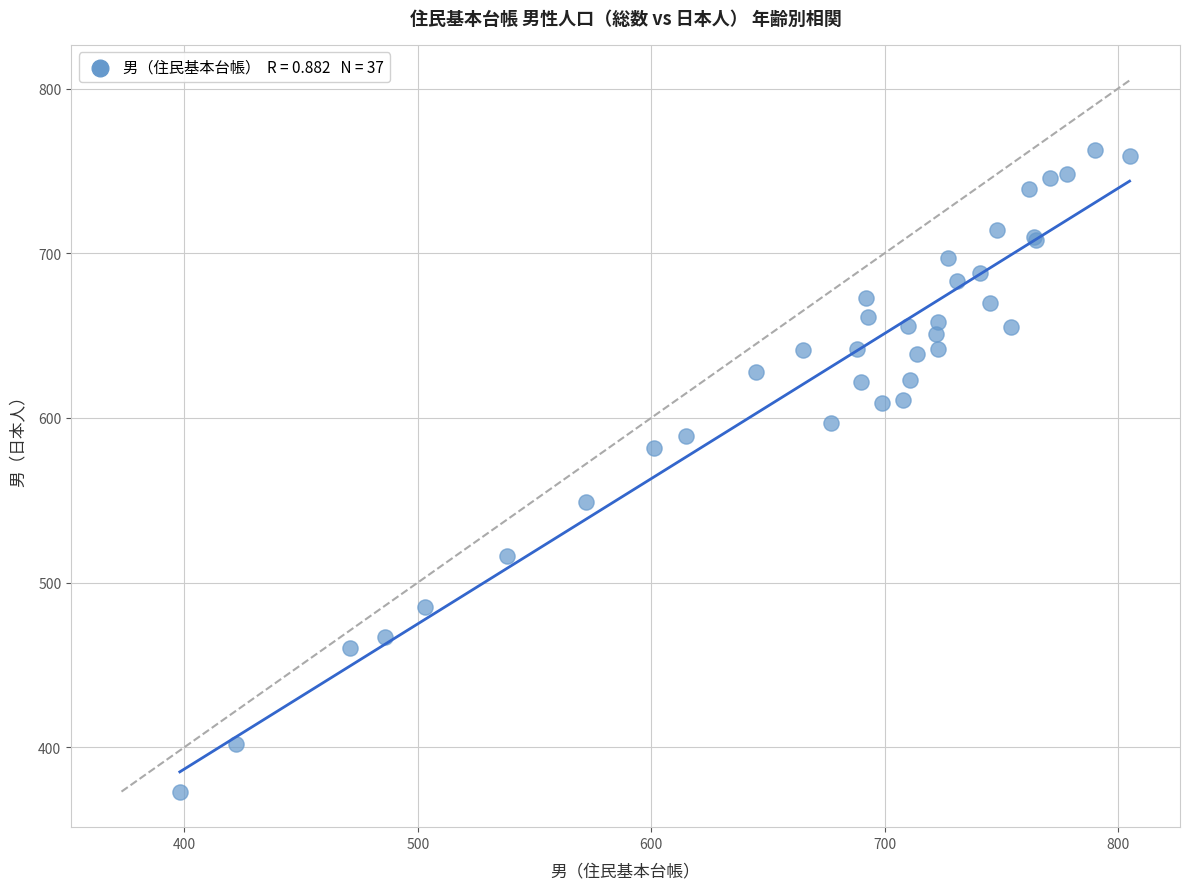

What Y value in the scatter plot is closest to 568?

582